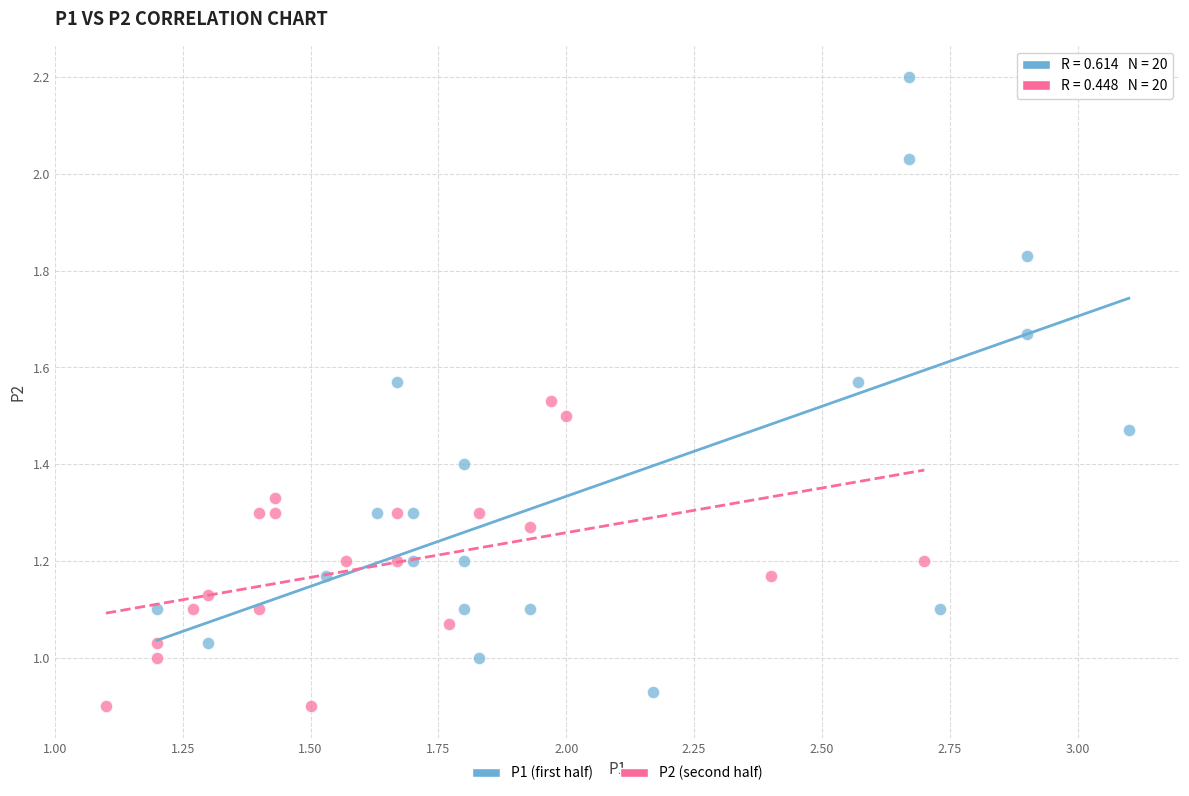

Which series has the widest spread of Y values?

P1 (first half)